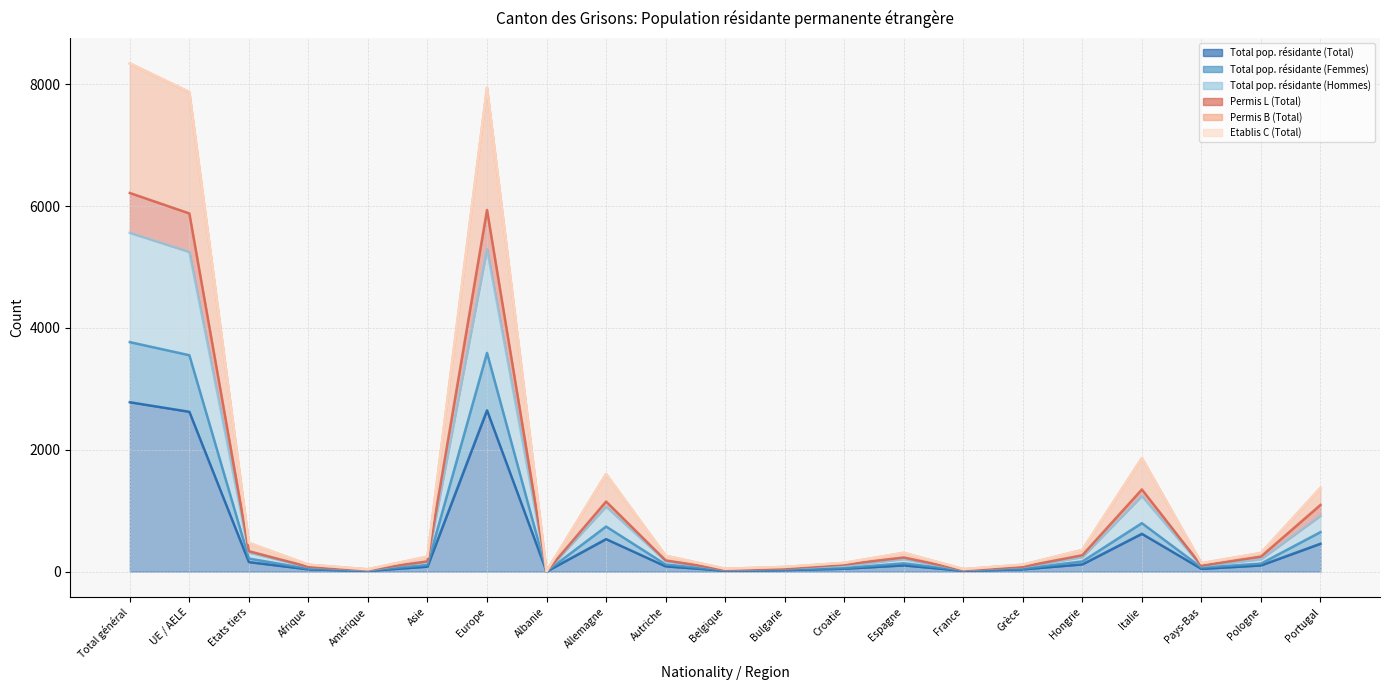

How many categories are shown in the chart?

21